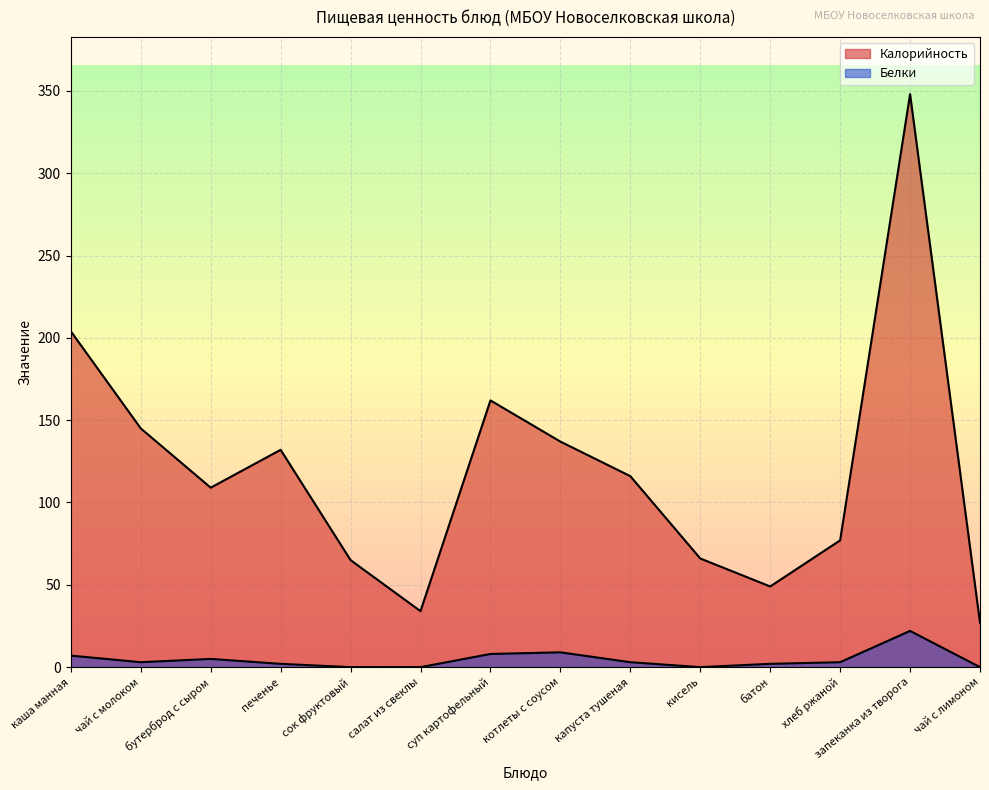

Which series has the widest spread of values?

Калорийность